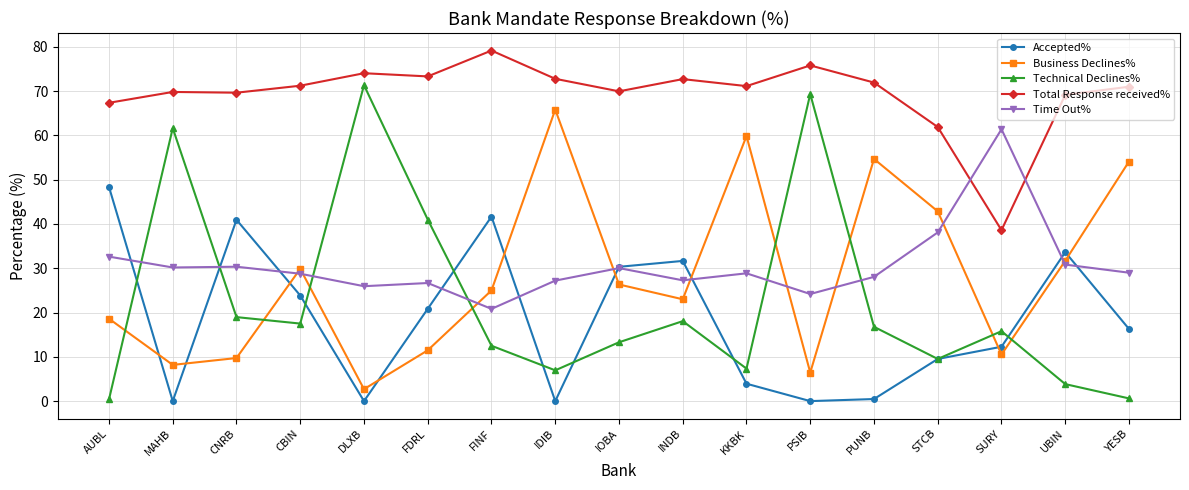

How many categories are shown in the chart?

17